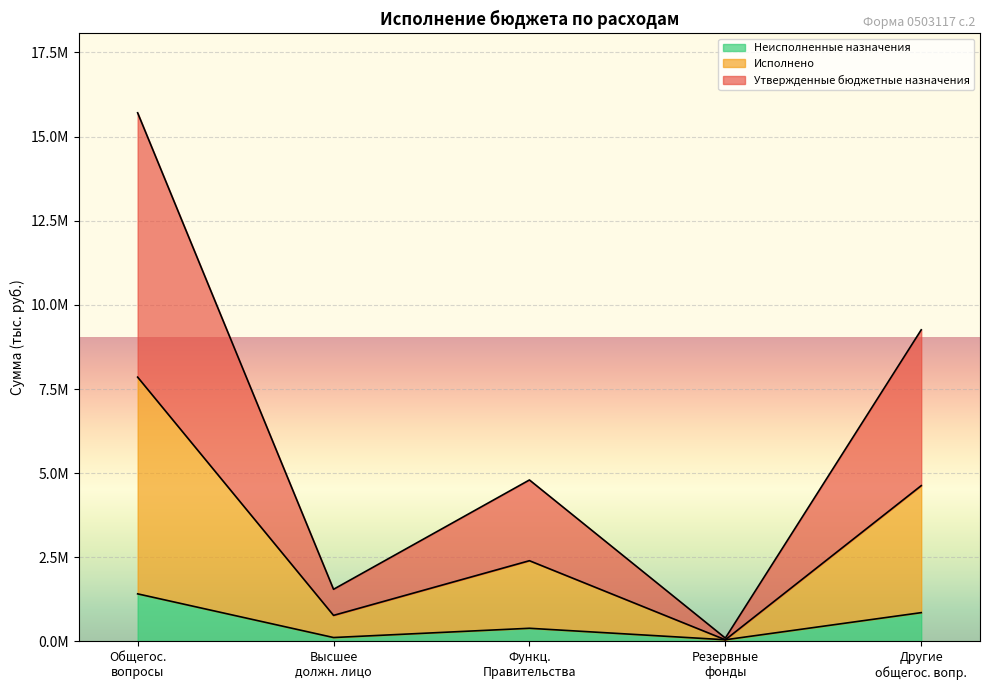

Where is the first local maximum for Исполнено?

Функц. Правительства